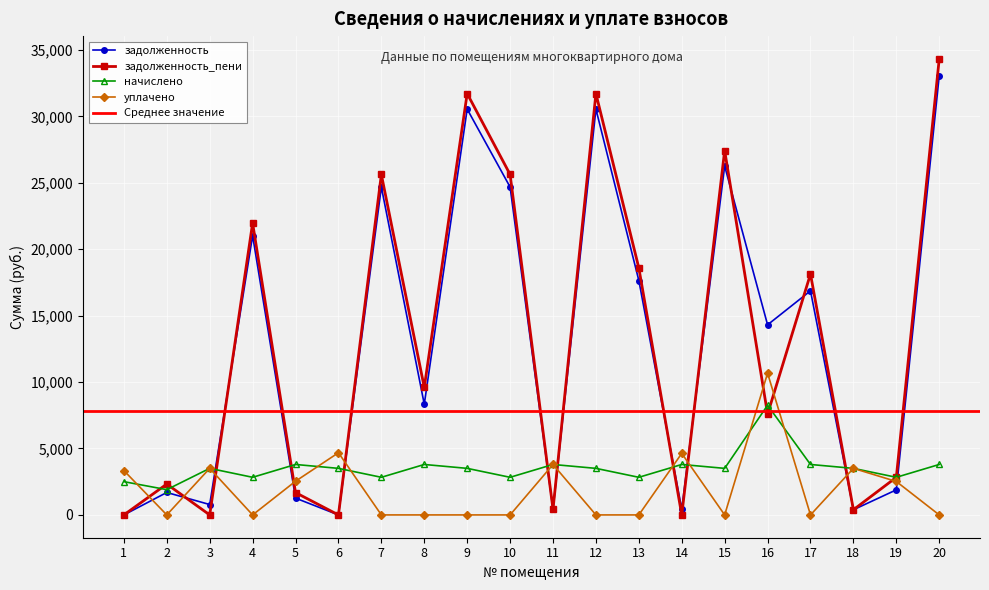

What is the value of the уплачено point at the 3rd from the left?

3505.2